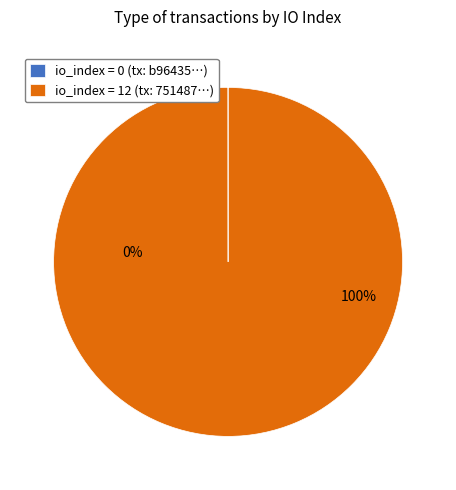

How many slices are in this pie chart?

2